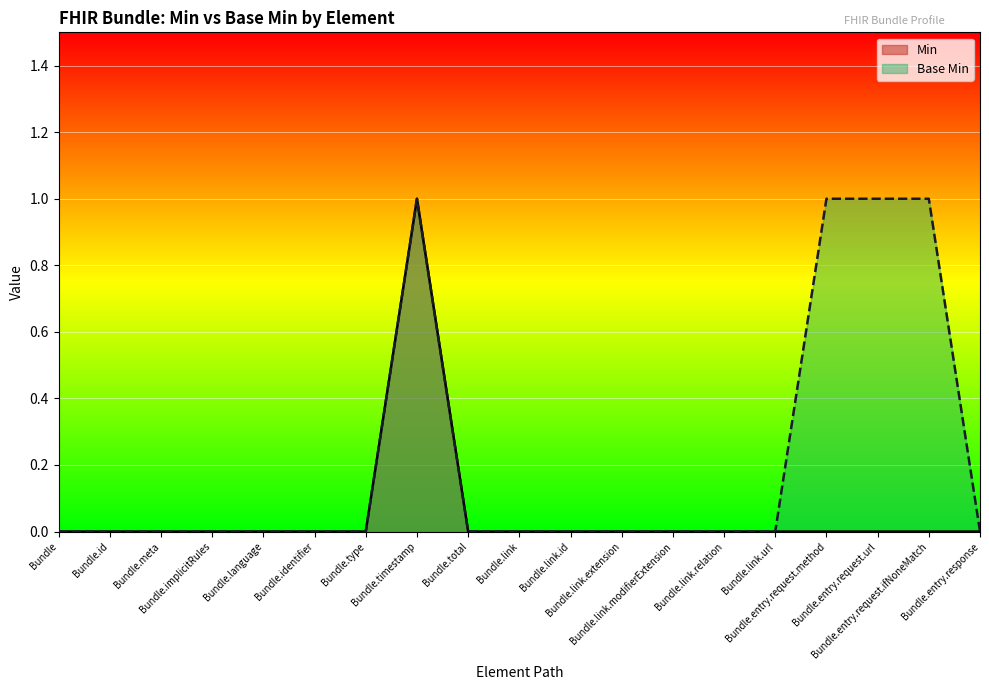

Is it true that Min equals 0 at Bundle.meta?

True